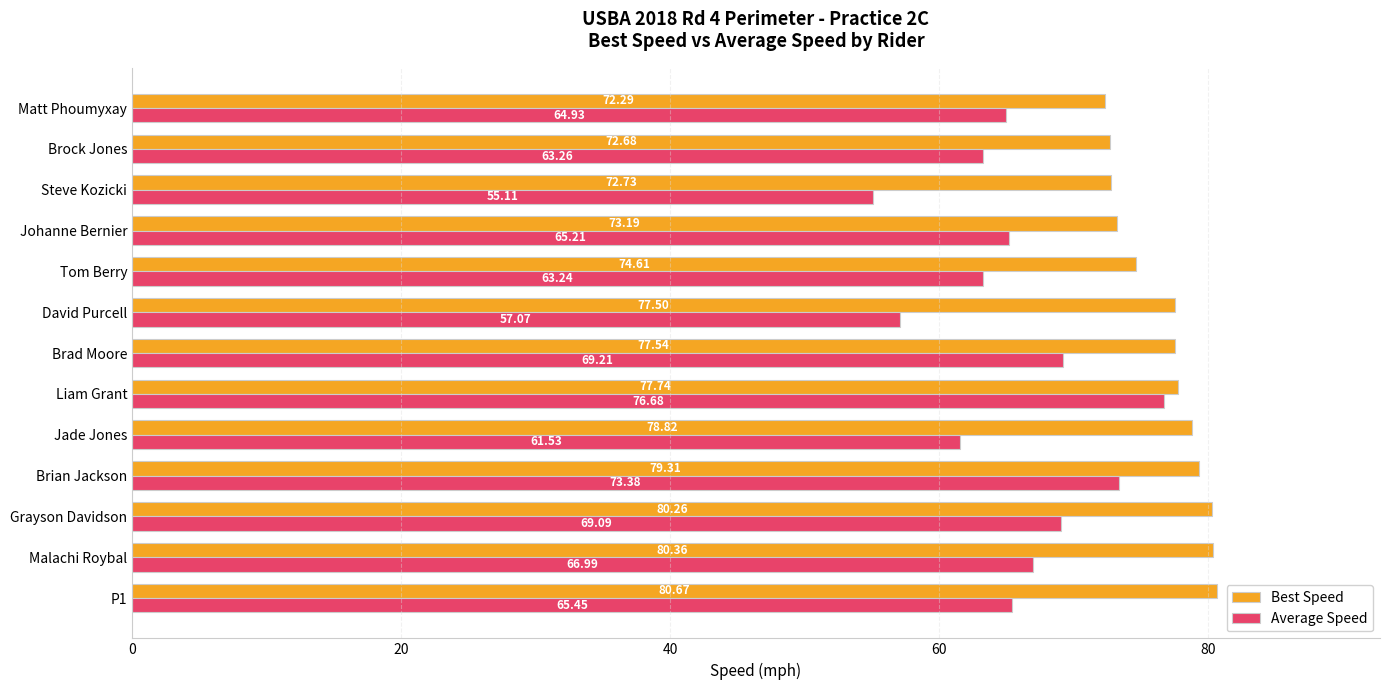

List the labels in order of Best Speed value, largest first.

P1, Malachi Roybal, Grayson Davidson, Brian Jackson, Jade Jones, Liam Grant, Brad Moore, David Purcell, Tom Berry, Johanne Bernier, Steve Kozicki, Brock Jones, Matt Phoumyxay